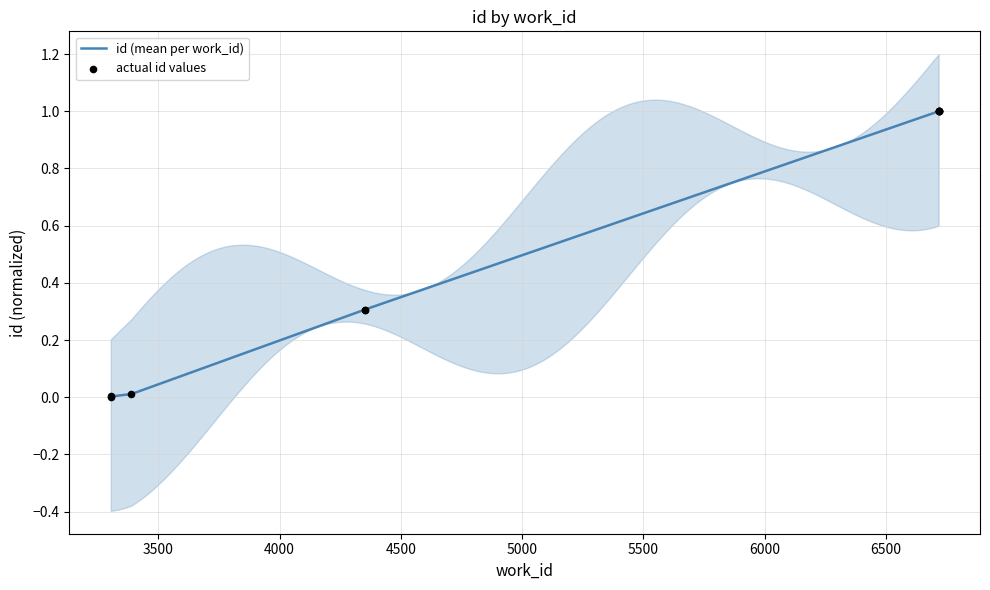

What is the change in value from 3304 to 6718?

+1.0